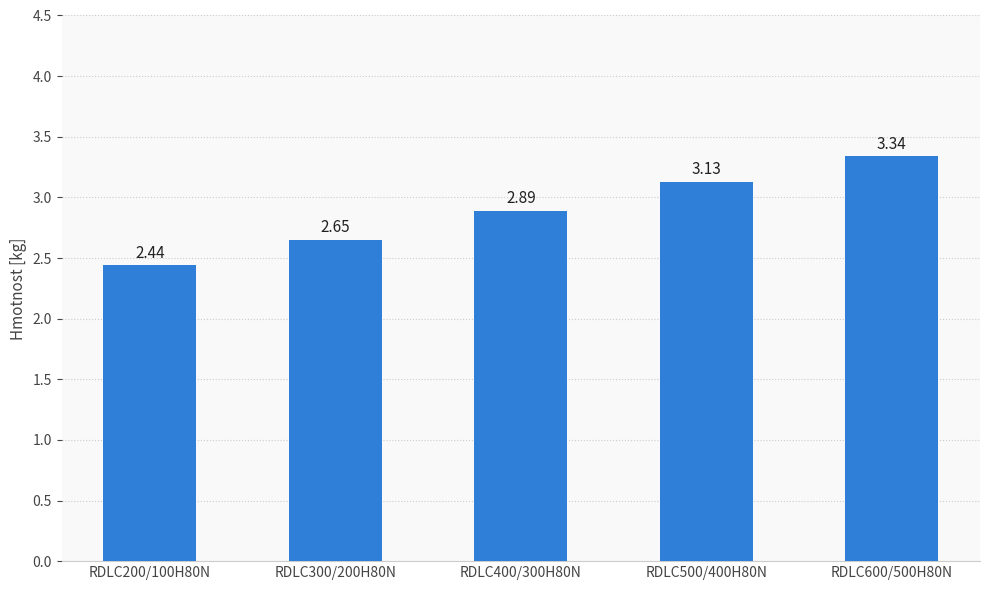

Does the chart contain any negative values?

No